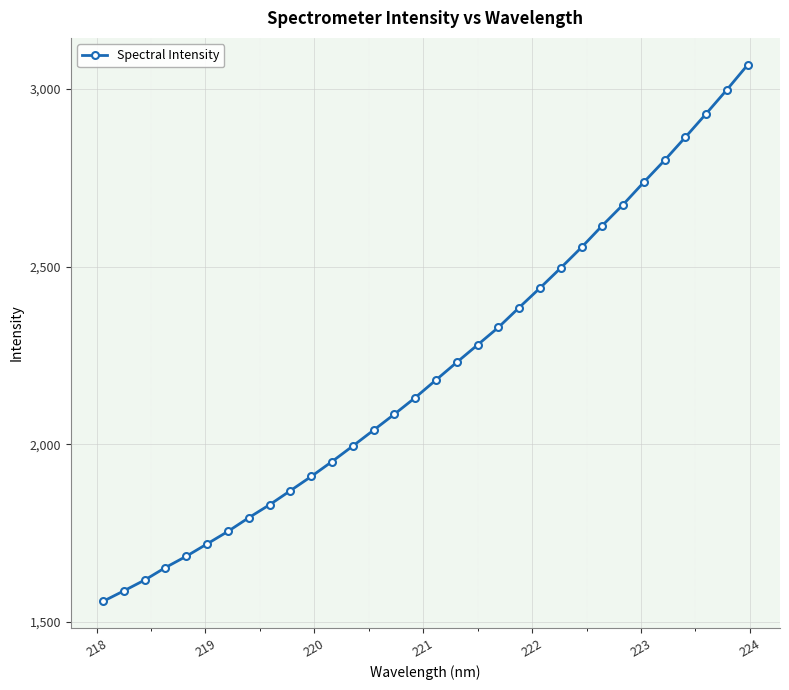

How many data points does each series have?

32